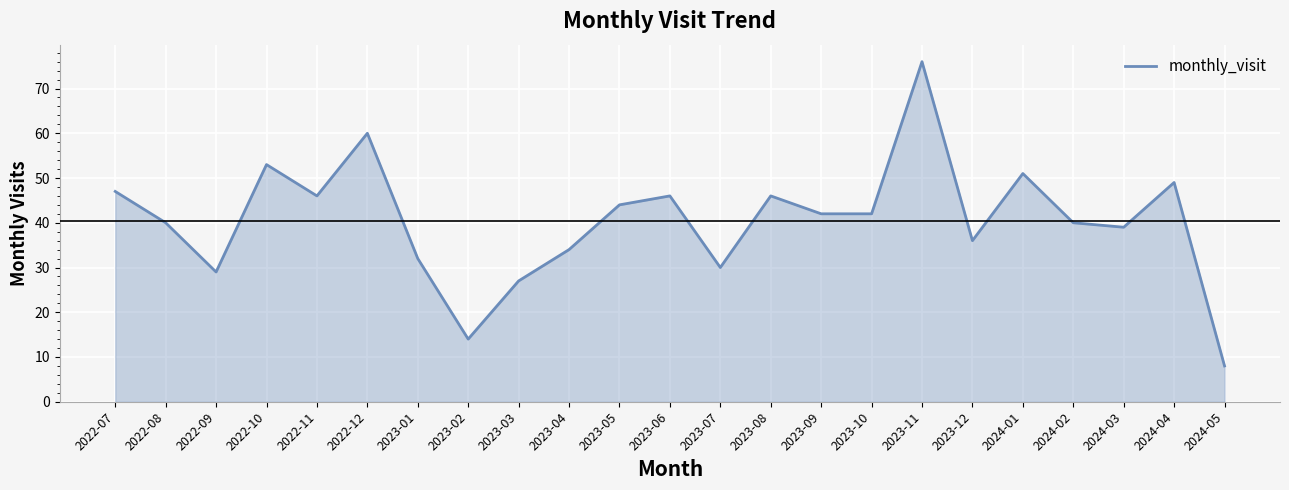

What position from the left is 2022-11?

5